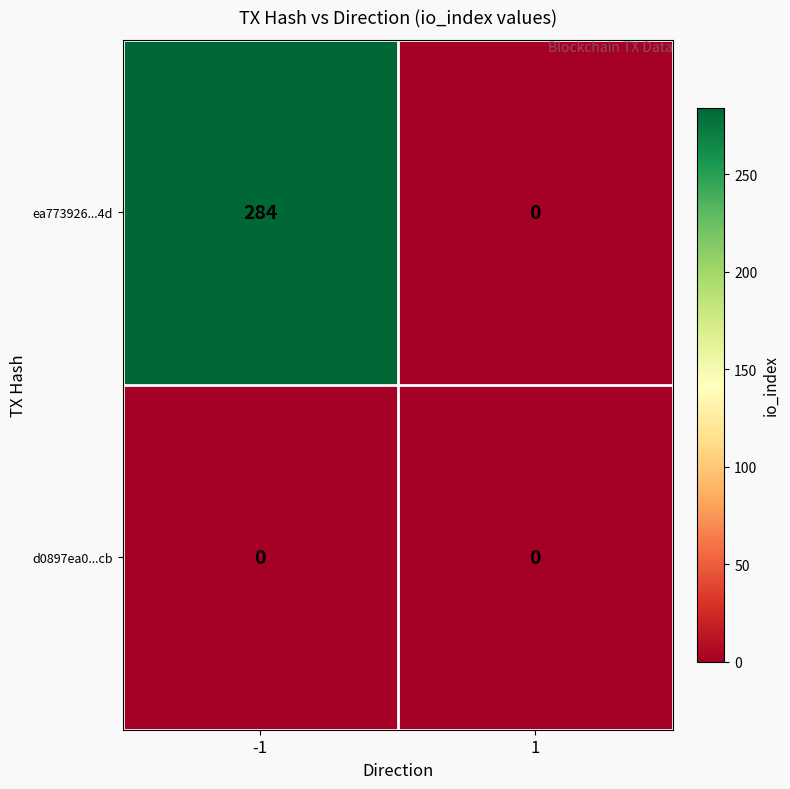

The value of ea773926...4d at -1 is 444. True or false?

False